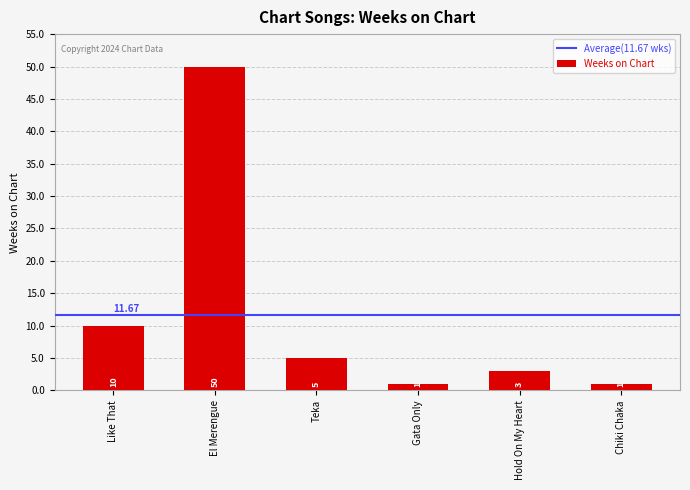

What is the sum of all values?

70